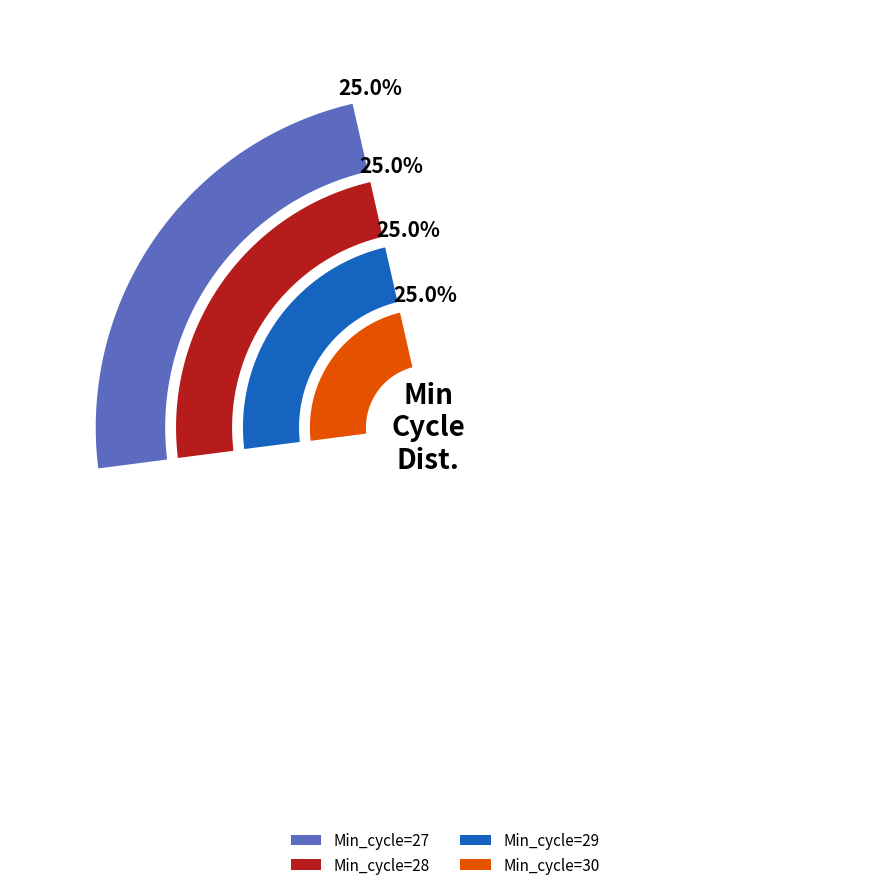

True or false: Min_cycle=27 accounts for 25% of the total.

True